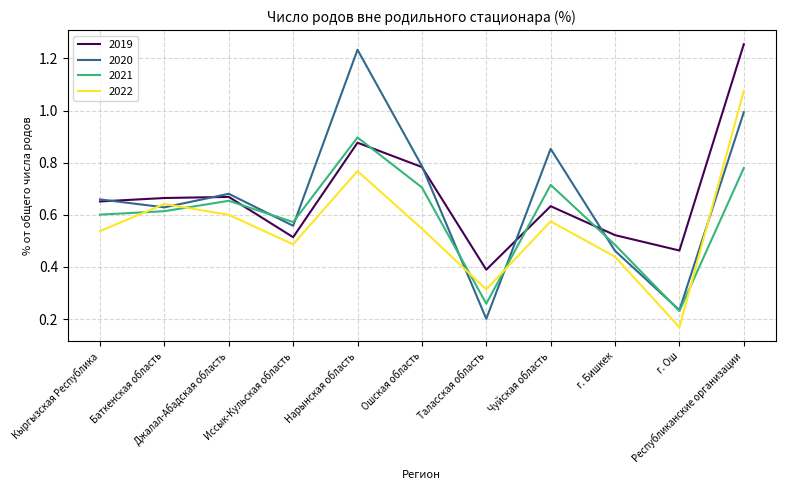

Which series ends up on top after the final intersection of 2022 and 2021?

2022